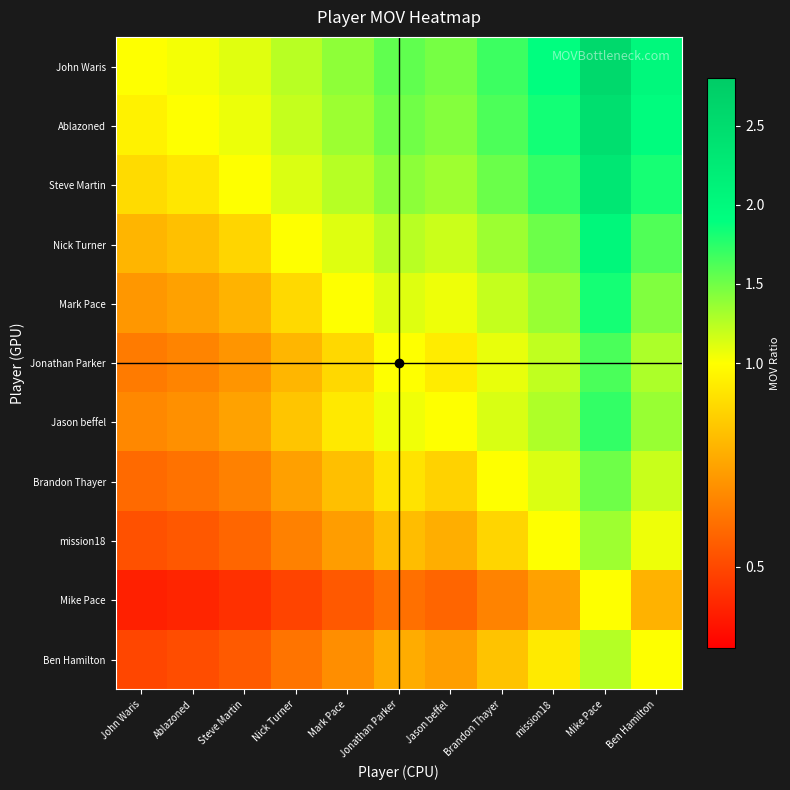

Reading left to right, extract all data points from this chart.

John Waris: John Waris=1.0	Ablazoned=1.0	Steve Martin=1.1	Nick Turner=1.2	Mark Pace=1.4	Jonathan Parker=1.6	Jason beffel=1.5	Brandon Thayer=1.7	mission18=1.9	Mike Pace=2.5	Ben Hamilton=2.0
Ablazoned: John Waris=1.0	Ablazoned=1.0	Steve Martin=1.1	Nick Turner=1.2	Mark Pace=1.3	Jonathan Parker=1.5	Jason beffel=1.4	Brandon Thayer=1.6	mission18=1.8	Mike Pace=2.5	Ben Hamilton=1.9
Steve Martin: John Waris=0.9	Ablazoned=0.9	Steve Martin=1.0	Nick Turner=1.1	Mark Pace=1.3	Jonathan Parker=1.4	Jason beffel=1.3	Brandon Thayer=1.5	mission18=1.7	Mike Pace=2.3	Ben Hamilton=1.8
Nick Turner: John Waris=0.8	Ablazoned=0.8	Steve Martin=0.9	Nick Turner=1.0	Mark Pace=1.1	Jonathan Parker=1.2	Jason beffel=1.2	Brandon Thayer=1.3	mission18=1.5	Mike Pace=2.0	Ben Hamilton=1.6
Mark Pace: John Waris=0.7	Ablazoned=0.7	Steve Martin=0.8	Nick Turner=0.9	Mark Pace=1.0	Jonathan Parker=1.1	Jason beffel=1.1	Brandon Thayer=1.2	mission18=1.4	Mike Pace=1.8	Ben Hamilton=1.4
Jonathan Parker: John Waris=0.6	Ablazoned=0.7	Steve Martin=0.7	Nick Turner=0.8	Mark Pace=0.9	Jonathan Parker=1.0	Jason beffel=1.0	Brandon Thayer=1.1	mission18=1.2	Mike Pace=1.6	Ben Hamilton=1.3
Jason beffel: John Waris=0.7	Ablazoned=0.7	Steve Martin=0.7	Nick Turner=0.8	Mark Pace=0.9	Jonathan Parker=1.1	Jason beffel=1.0	Brandon Thayer=1.1	mission18=1.3	Mike Pace=1.7	Ben Hamilton=1.4
Brandon Thayer: John Waris=0.6	Ablazoned=0.6	Steve Martin=0.7	Nick Turner=0.7	Mark Pace=0.8	Jonathan Parker=0.9	Jason beffel=0.9	Brandon Thayer=1.0	mission18=1.1	Mike Pace=1.5	Ben Hamilton=1.2
mission18: John Waris=0.5	Ablazoned=0.5	Steve Martin=0.6	Nick Turner=0.7	Mark Pace=0.7	Jonathan Parker=0.8	Jason beffel=0.8	Brandon Thayer=0.9	mission18=1.0	Mike Pace=1.3	Ben Hamilton=1.1
Mike Pace: John Waris=0.4	Ablazoned=0.4	Steve Martin=0.4	Nick Turner=0.5	Mark Pace=0.5	Jonathan Parker=0.6	Jason beffel=0.6	Brandon Thayer=0.7	mission18=0.7	Mike Pace=1.0	Ben Hamilton=0.8
Ben Hamilton: John Waris=0.5	Ablazoned=0.5	Steve Martin=0.5	Nick Turner=0.6	Mark Pace=0.7	Jonathan Parker=0.8	Jason beffel=0.7	Brandon Thayer=0.8	mission18=0.9	Mike Pace=1.3	Ben Hamilton=1.0